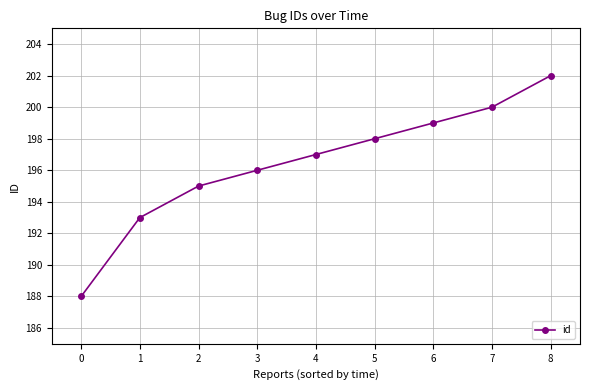

List the labels in order of value, largest first.

8, 7, 6, 5, 4, 3, 2, 1, 0